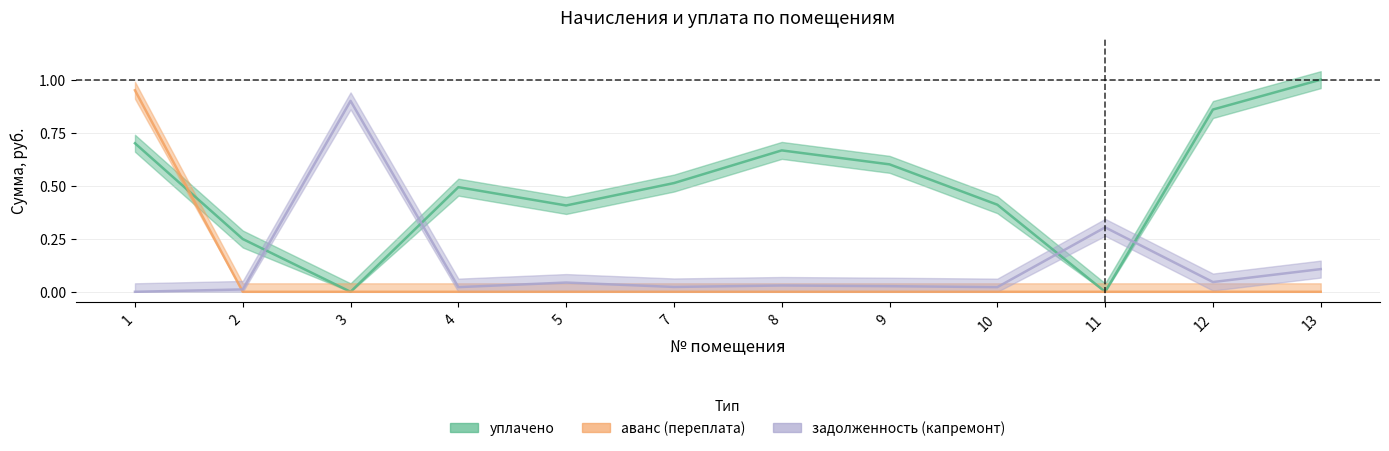

What is the total value across all series at 3?

0.9